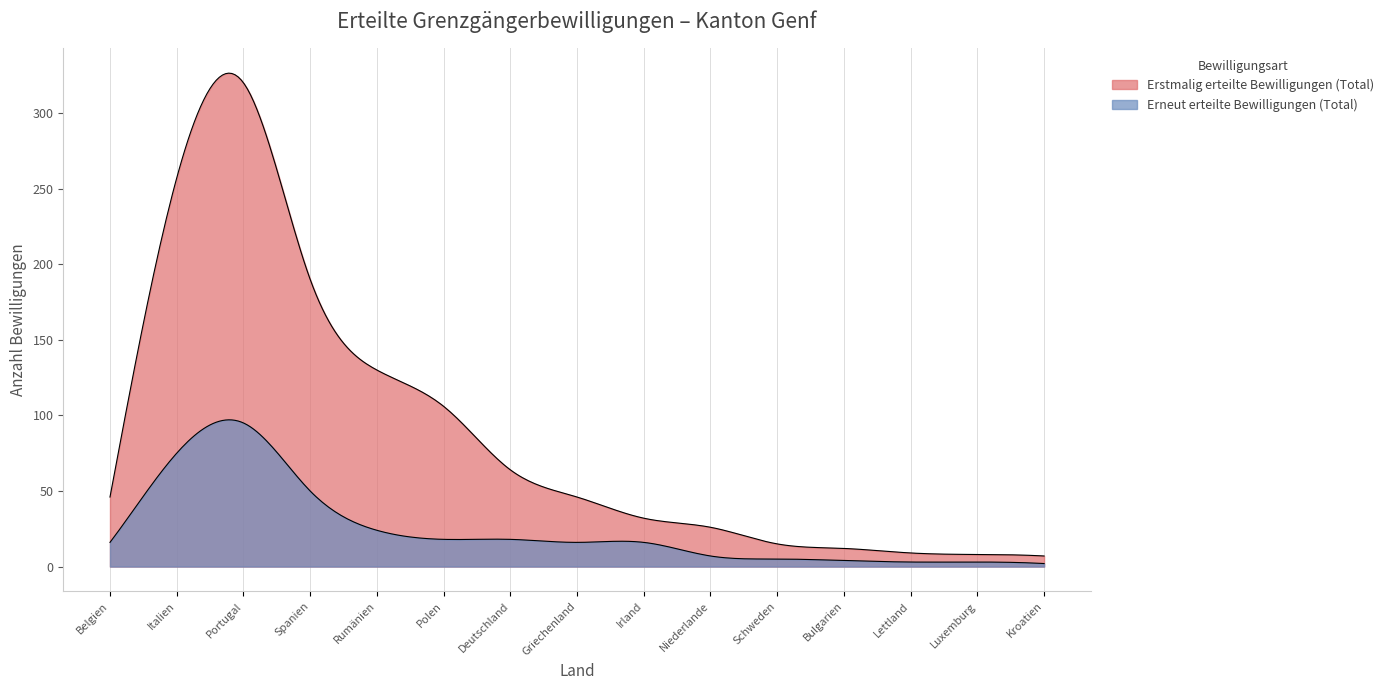

At which category does the chart reach its minimum across all series?

Kroatien